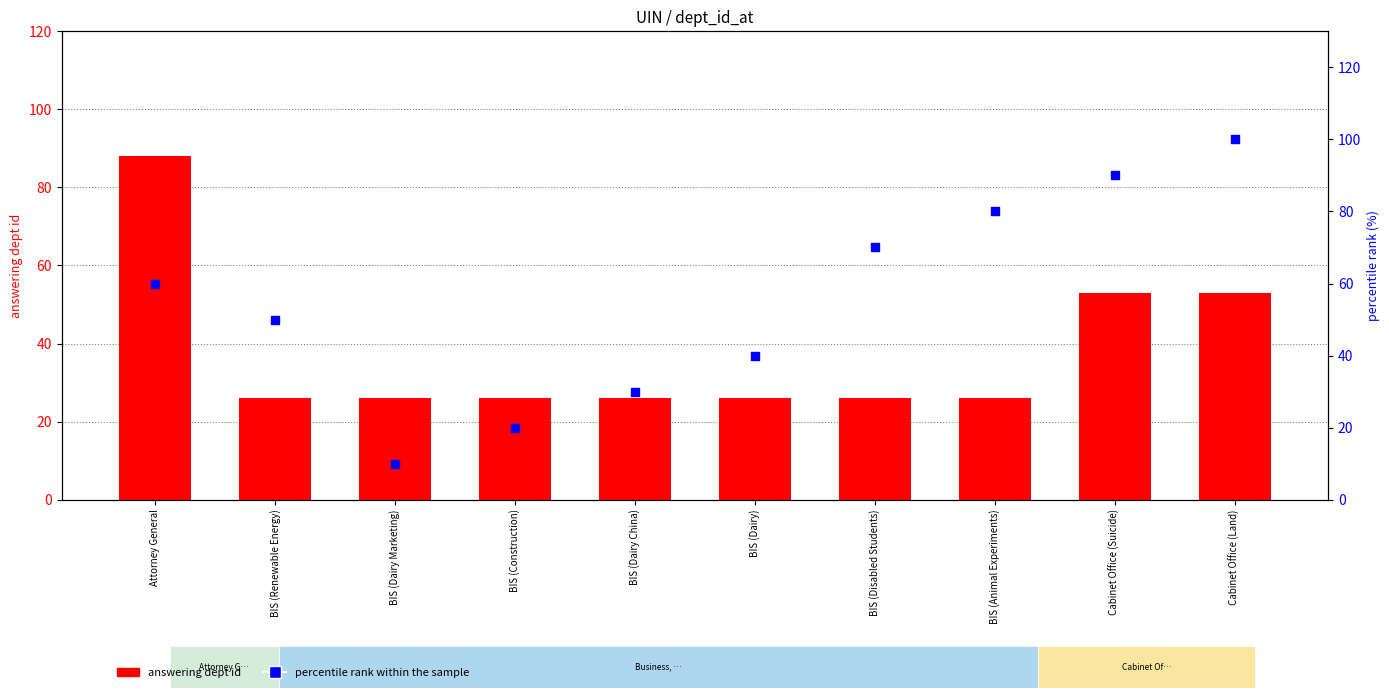

Which series has the largest Y range (max minus min)?

percentile rank within the sample